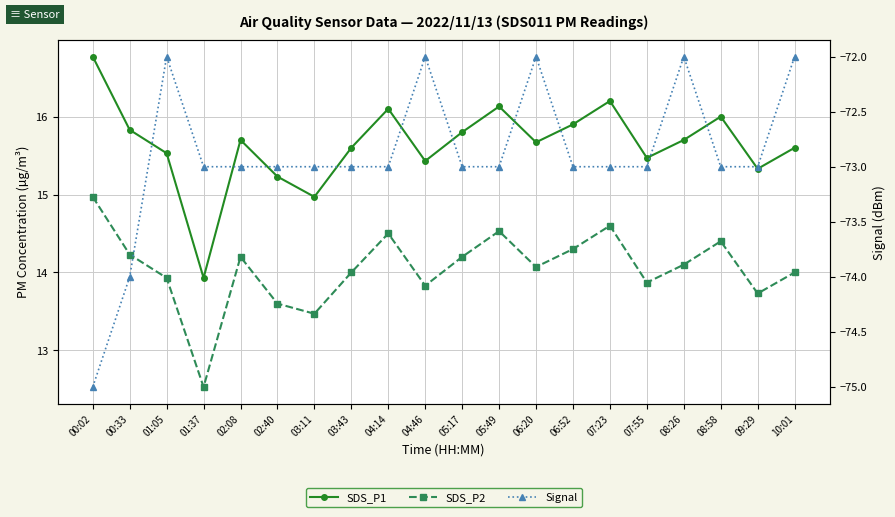

What is the value of the Signal point at the 18th from the left?

-73.0